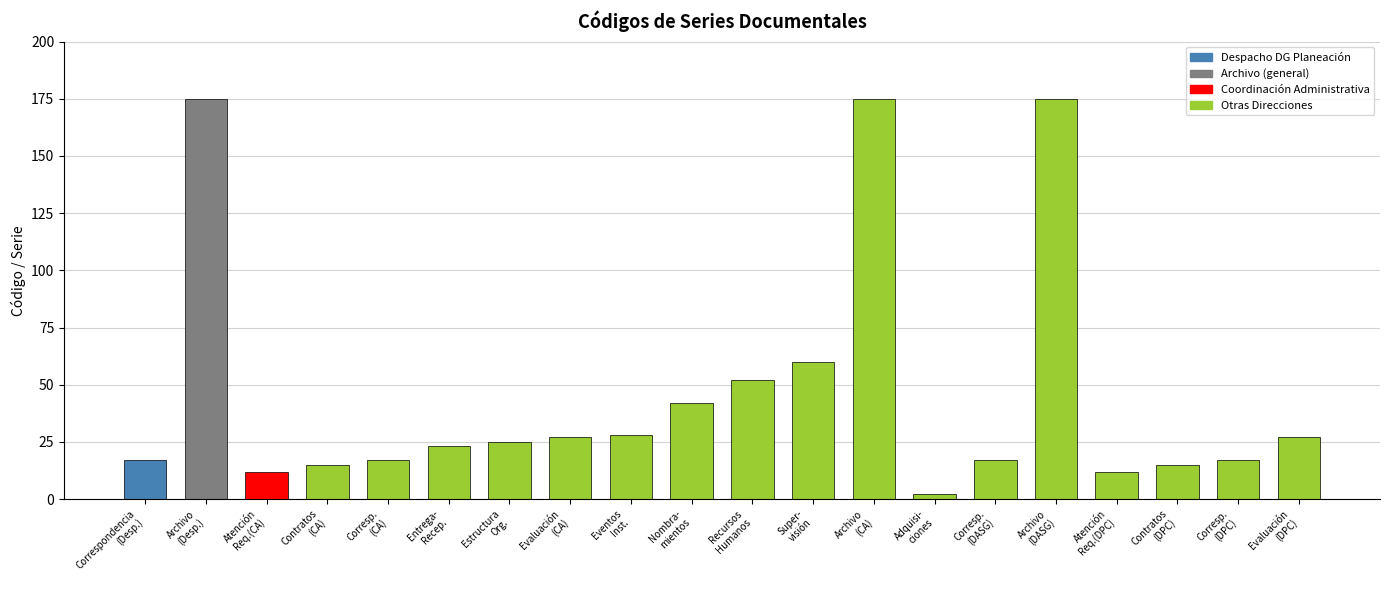

What is the sum of the values at Archivo
(CA) and Corresp.
(DASG)?

192